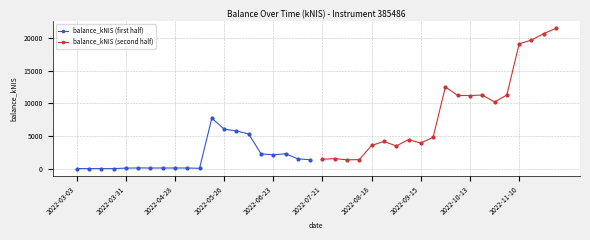

How many interior local valleys does the balance_kNIS (second half) series have?

5